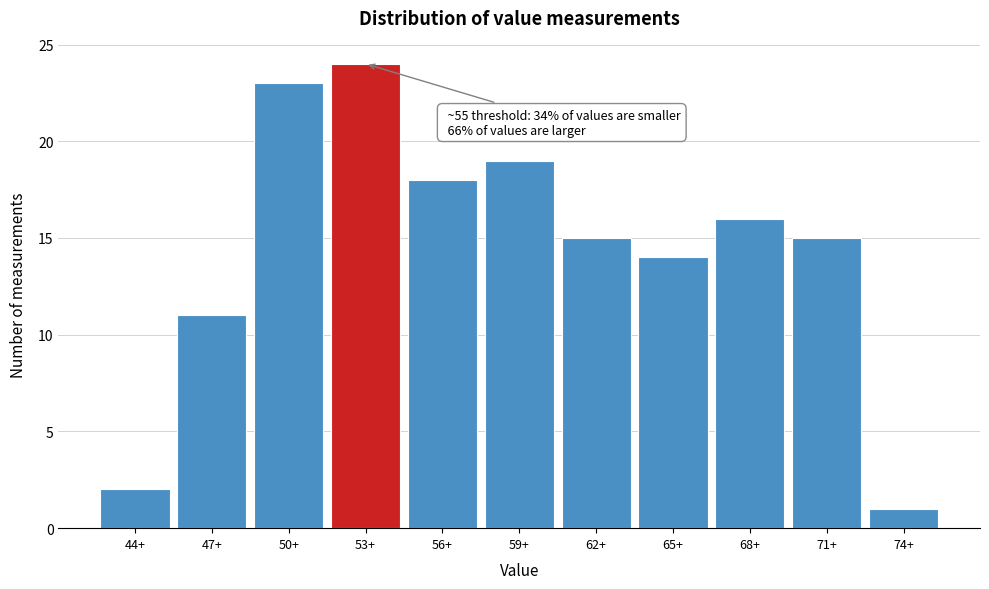

Reading left to right, what are all the values shown in this chart?

44+=2	47+=11	50+=23	53+=24	56+=18	59+=19	62+=15	65+=14	68+=16	71+=15	74+=1